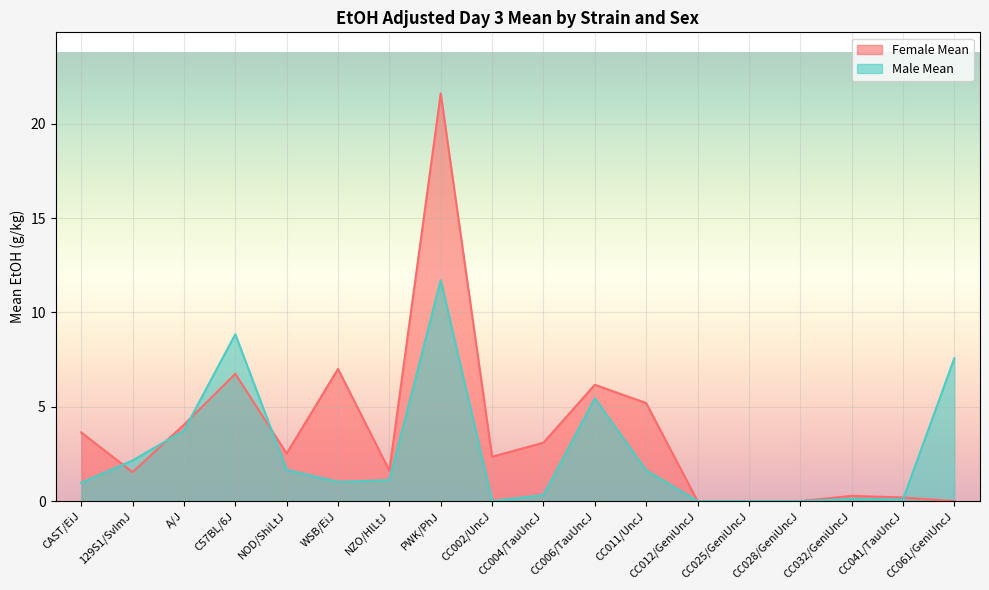

Does the chart display data point markers on the line(s)?

No